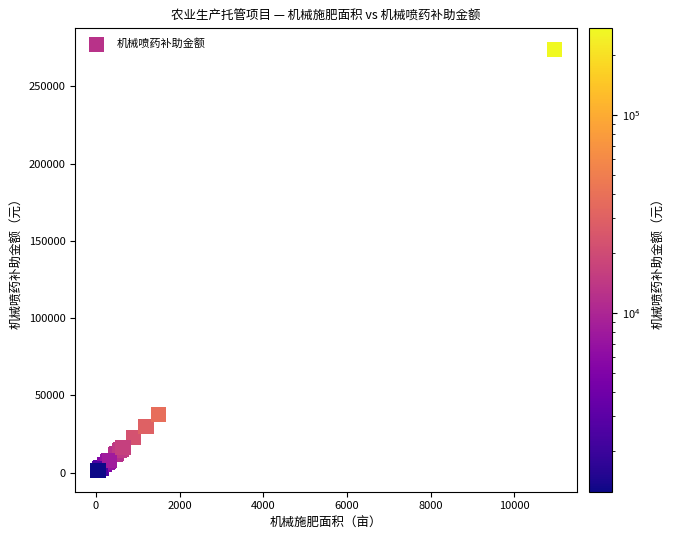

What Y value in the scatter plot is closest to 137618?

37500